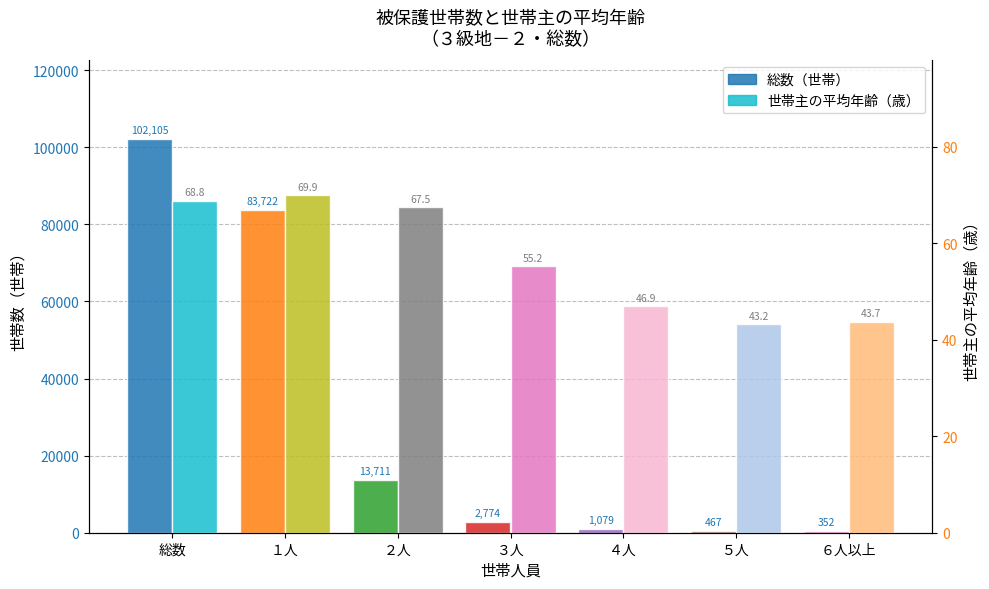

What is the label of the 6th bar from the left?

５人